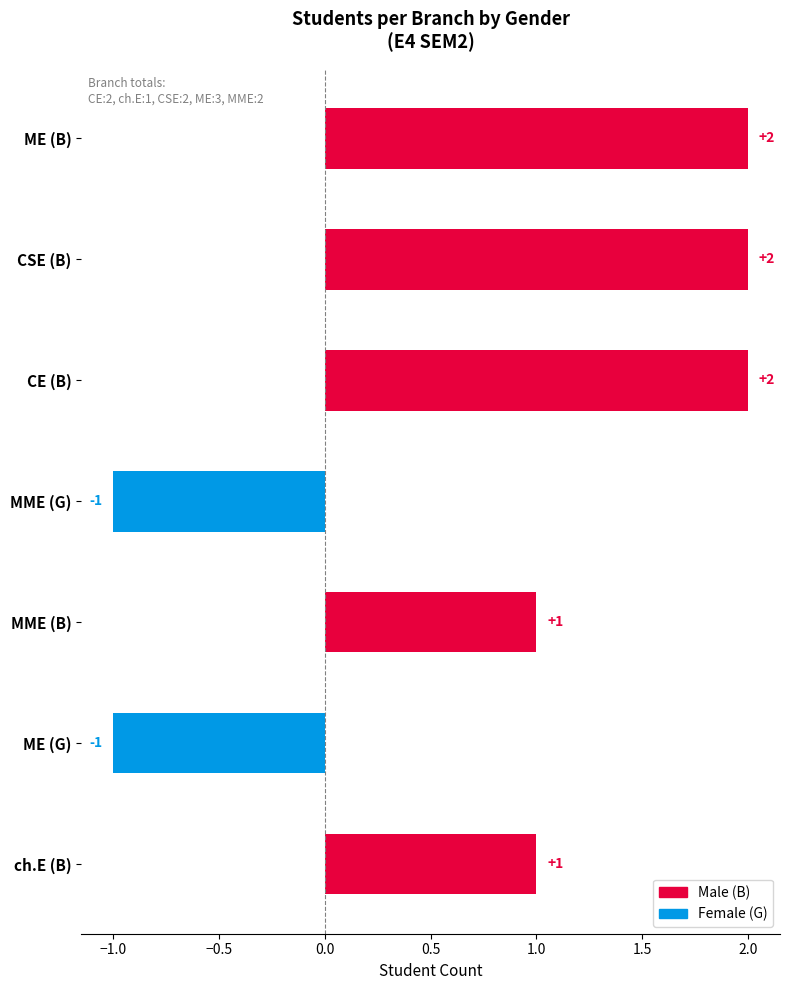

Reading bottom to top, extract all data points from this chart.

ch.E (B)=1	ME (G)=-1	MME (B)=1	MME (G)=-1	CE (B)=2	CSE (B)=2	ME (B)=2